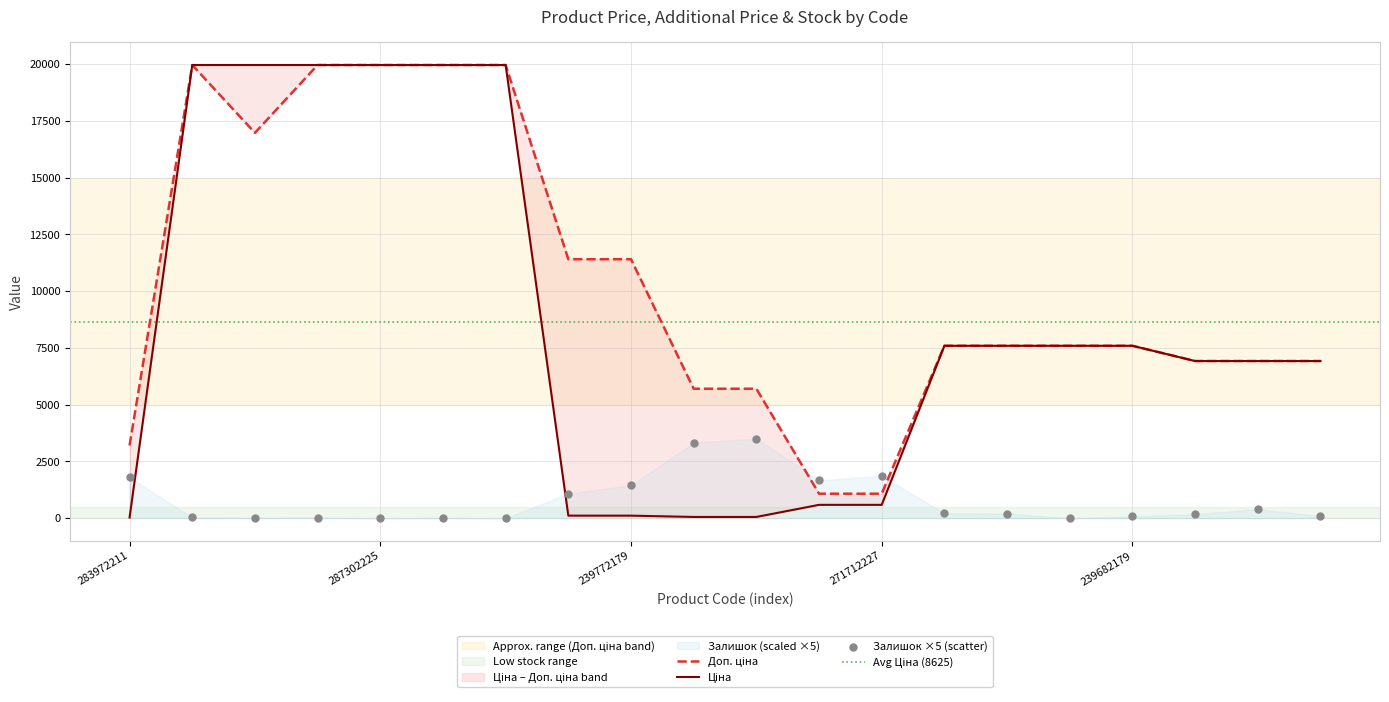

Which series contains the highest Y value?

Ціна